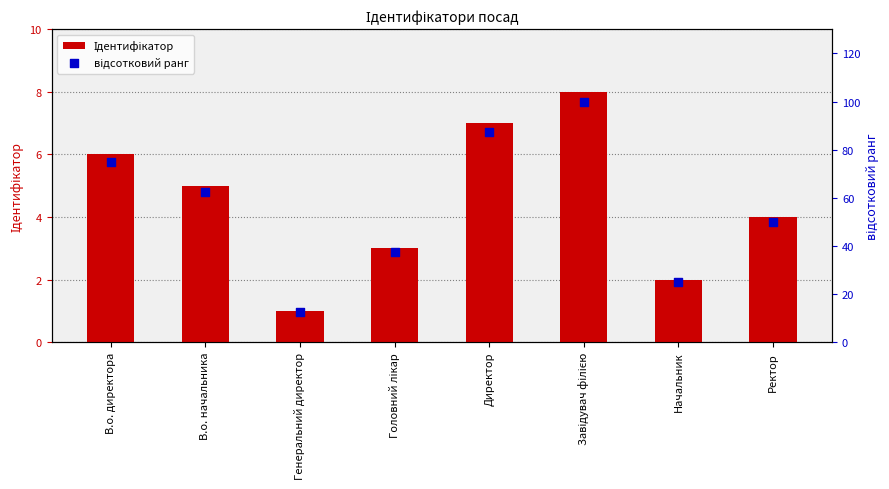

What are all the series names shown in the legend?

Ідентифікатор, відсотковий ранг